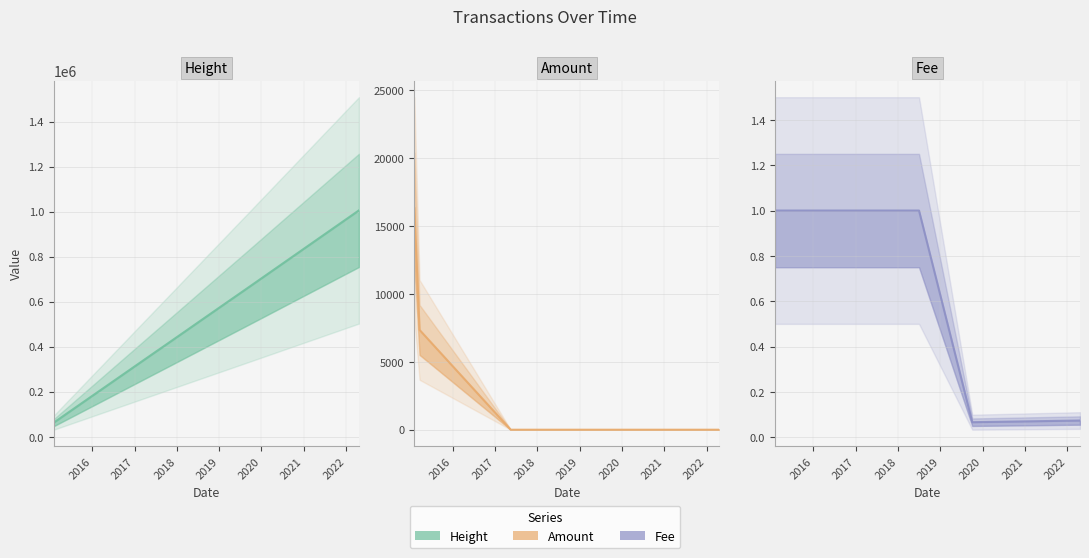

Is the value of Height at 2018-04-30 greater than the value of Amount at 2017-07-22?

Yes